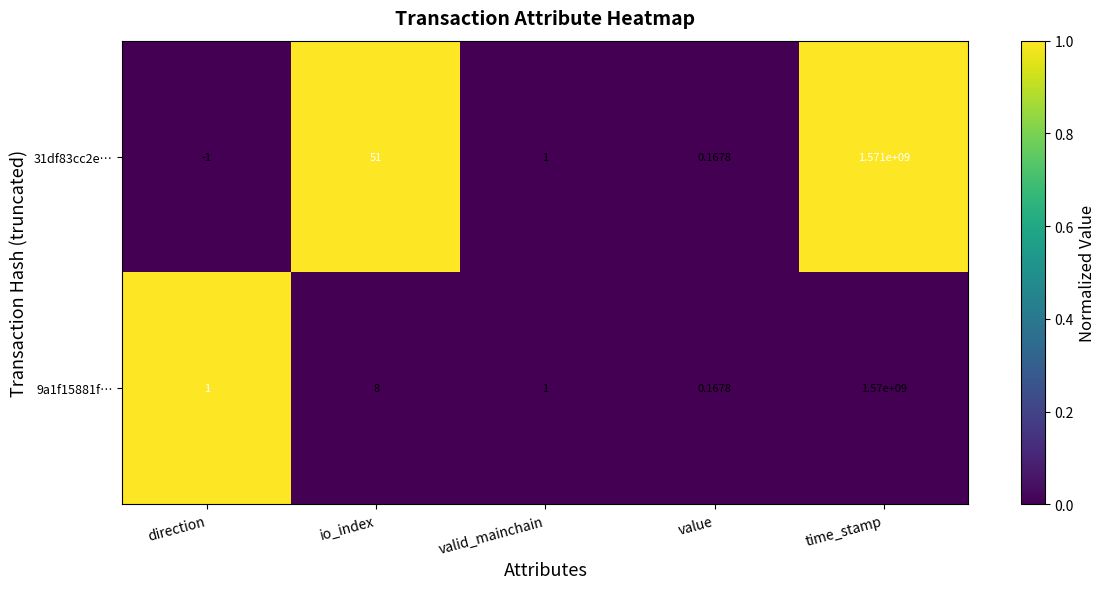

How many series are shown in this chart?

2